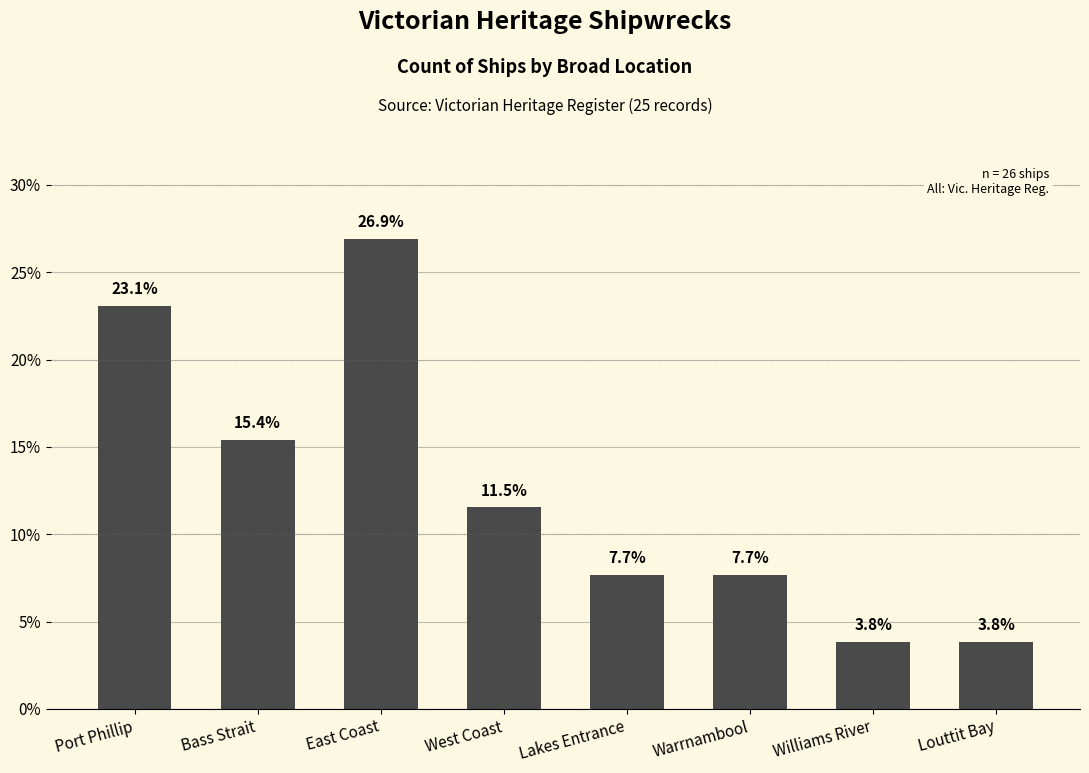

The value at West Coast is 20.0. True or false?

False